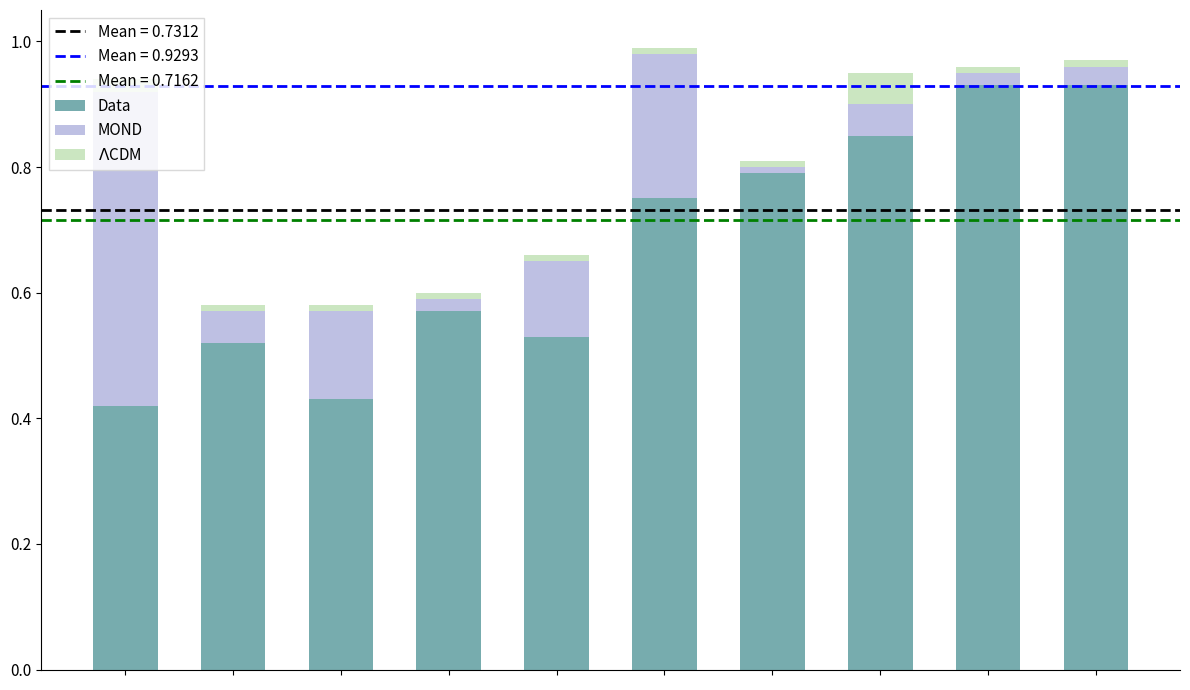

How many distinct data groups are displayed?

3